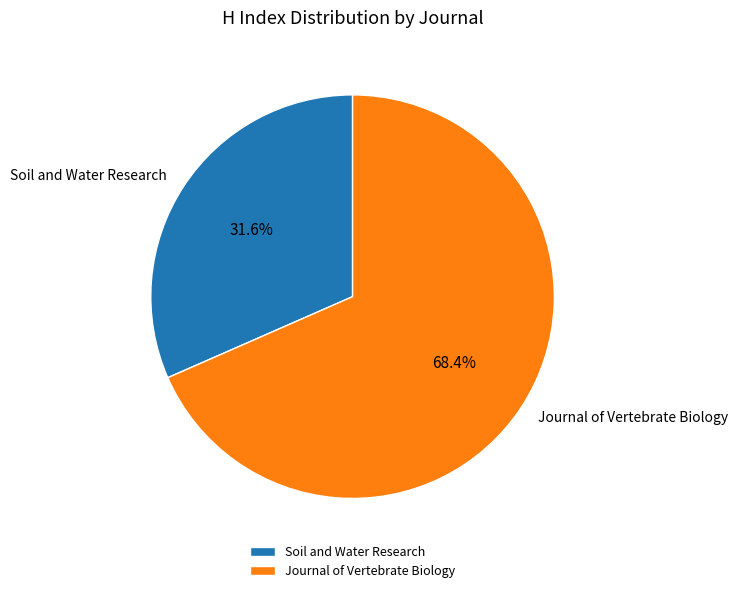

Which category has the biggest portion of the pie?

Journal of Vertebrate Biology